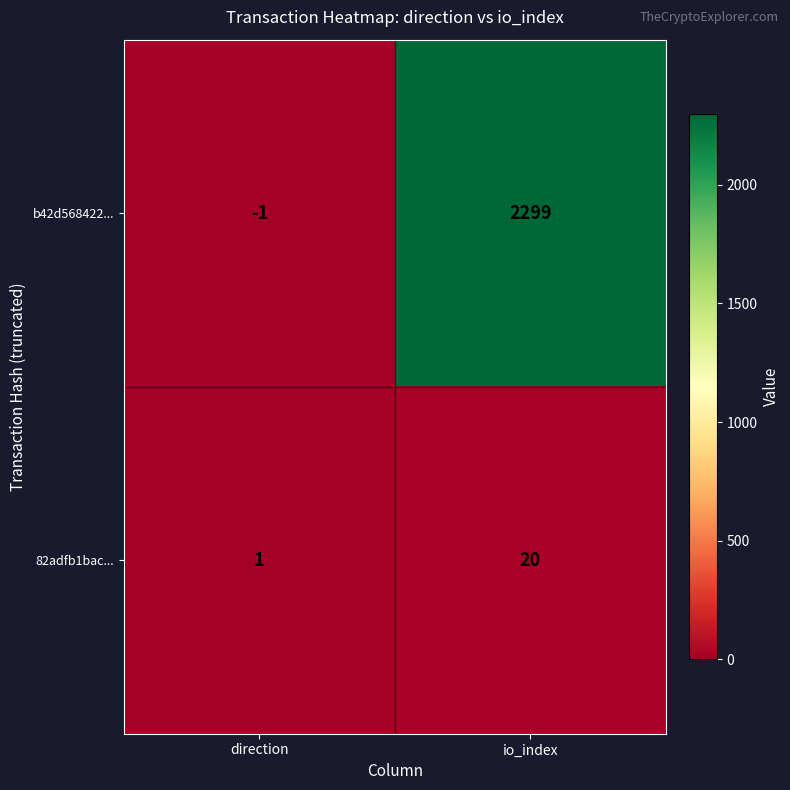

What is the difference between the b42d568422... values at direction and io_index?

2300